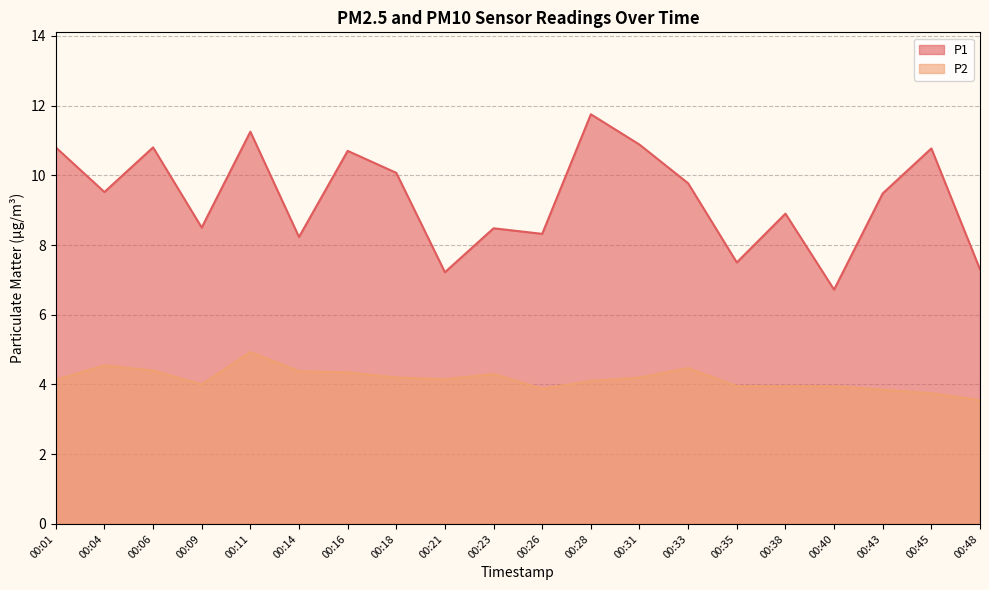

True or false: P2 and P1 cross at least once.

False